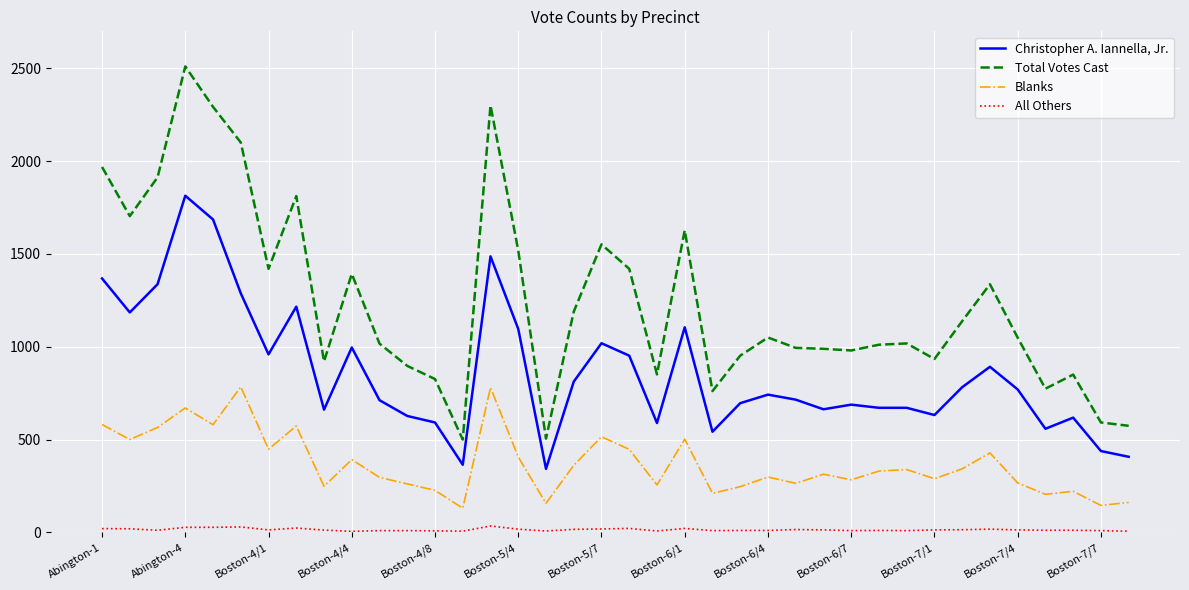

Is this an area chart (filled region under the line)?

No